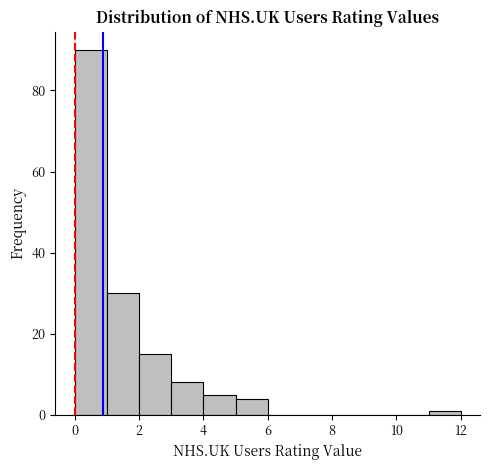

Reading left to right, transcribe this chart: for each bar, give the range it covers on the x-axis and its height. The values are not printed on the chart, so give them approximately, as read against the axis.

0 to 1: 90
1 to 2: 30
2 to 3: 16
3 to 4: 8
4 to 5: 6
5 to 6: 4
6 to 7: 0
7 to 8: 0
8 to 9: 0
9 to 10: 0
10 to 11: 0
11 to 12: under 2